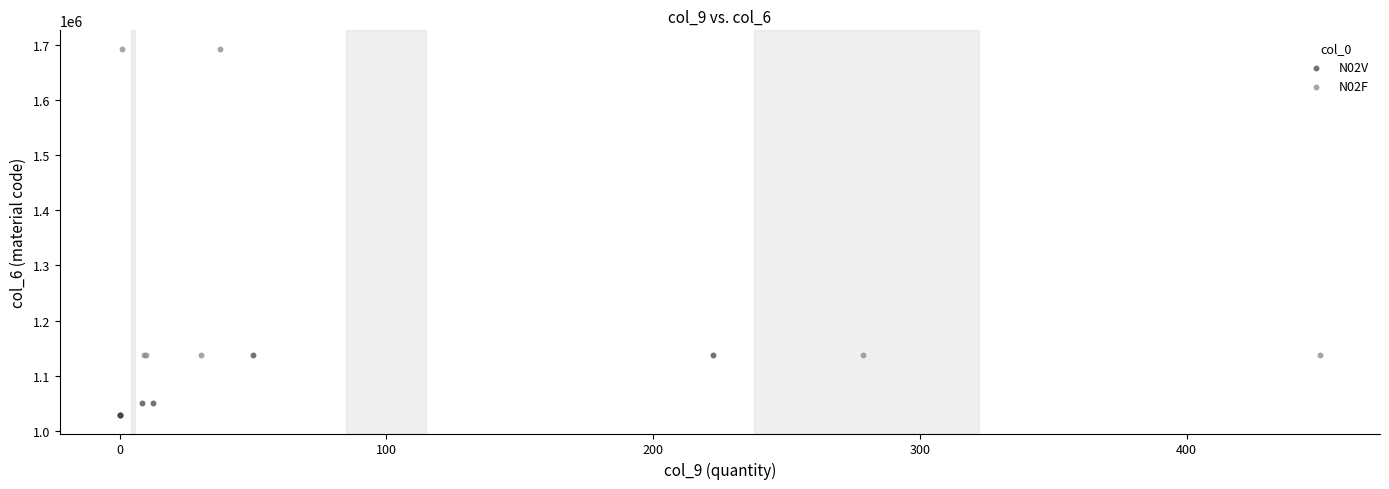

Which series has the largest Y range (max minus min)?

N02F